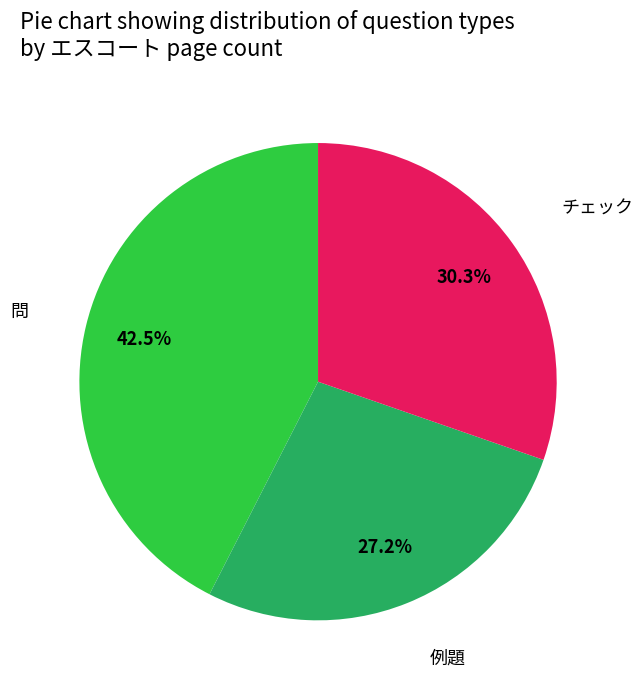

Is there a majority slice in this chart?

No